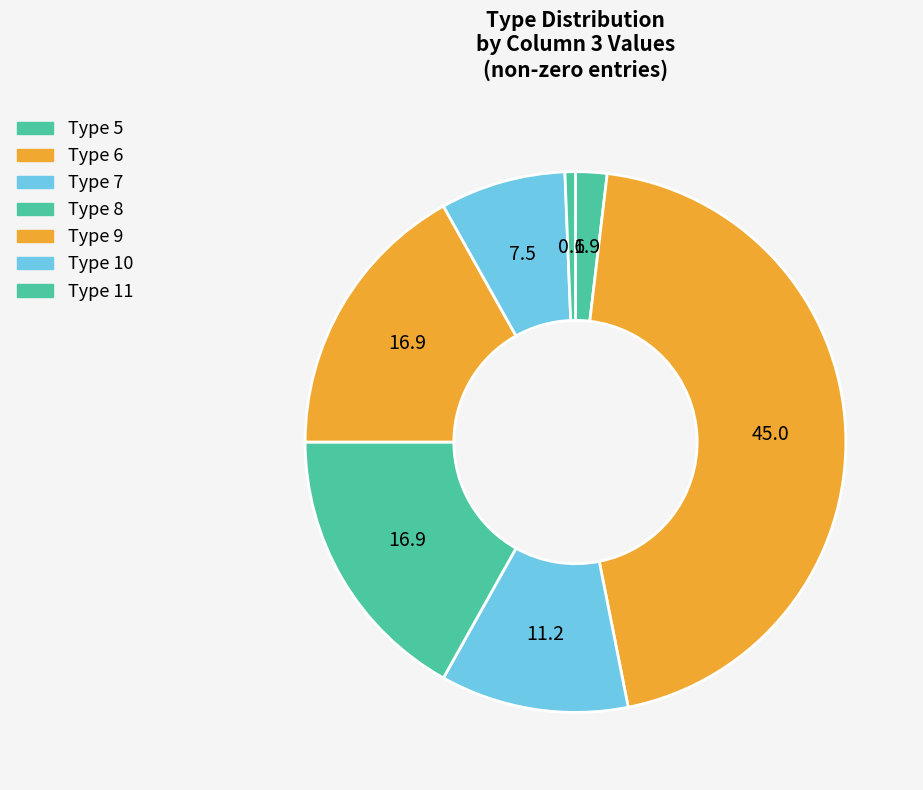

Rank the categories by value from highest to lowest.

6, 8, 9, 7, 10, 5, 11